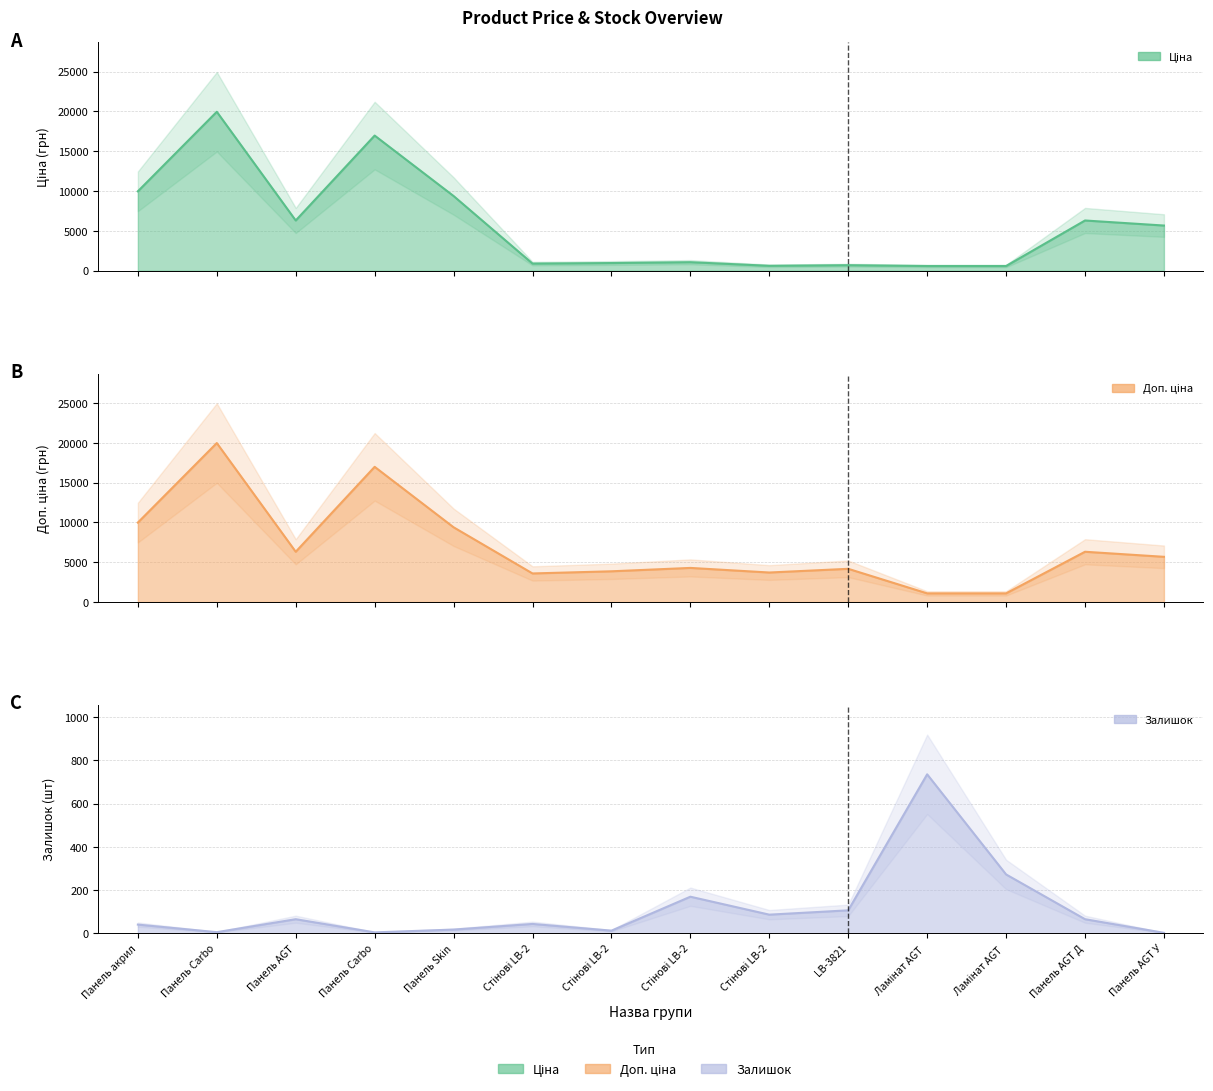

What is the total value across all series at Панель Skin?

18784.9